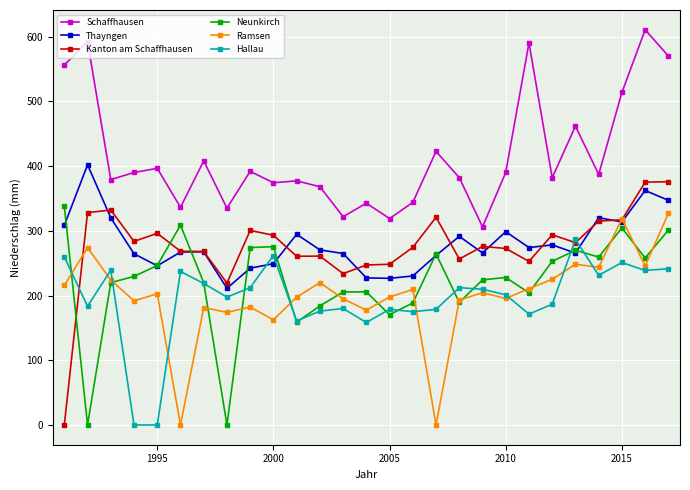

True or false: Hallau has more than 2 points higher than both neighbors.

True